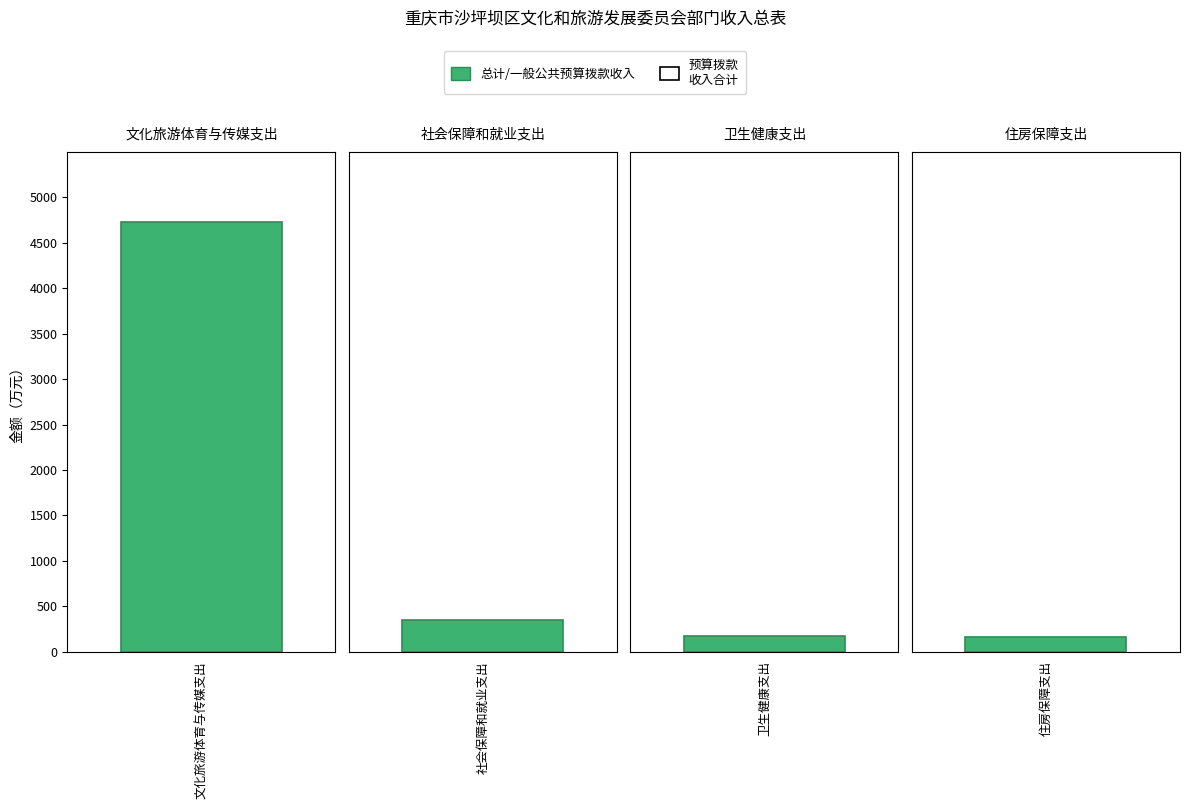

What is the difference between the 总计 values at 卫生健康支出 and 文化旅游体育与传媒支出?

4561.0